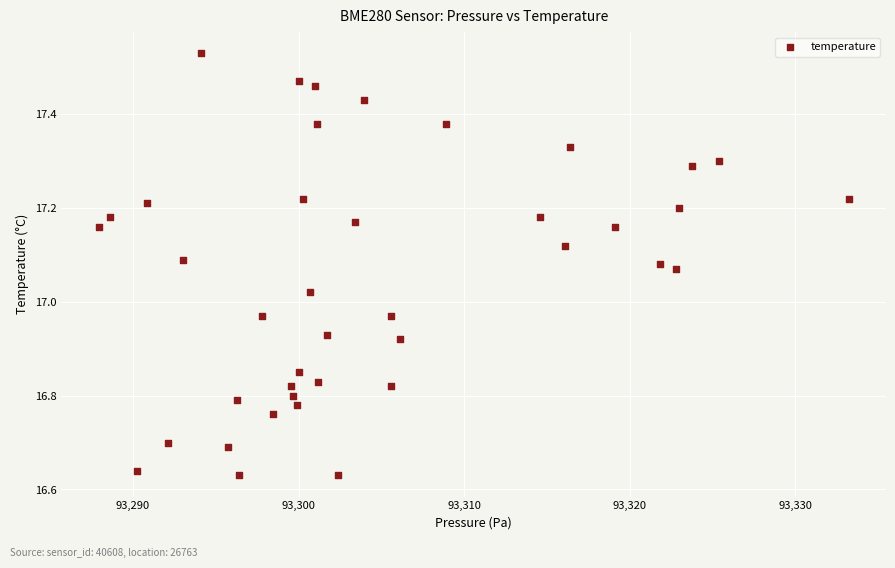

What is the range of X values (max minus min)?

45.3